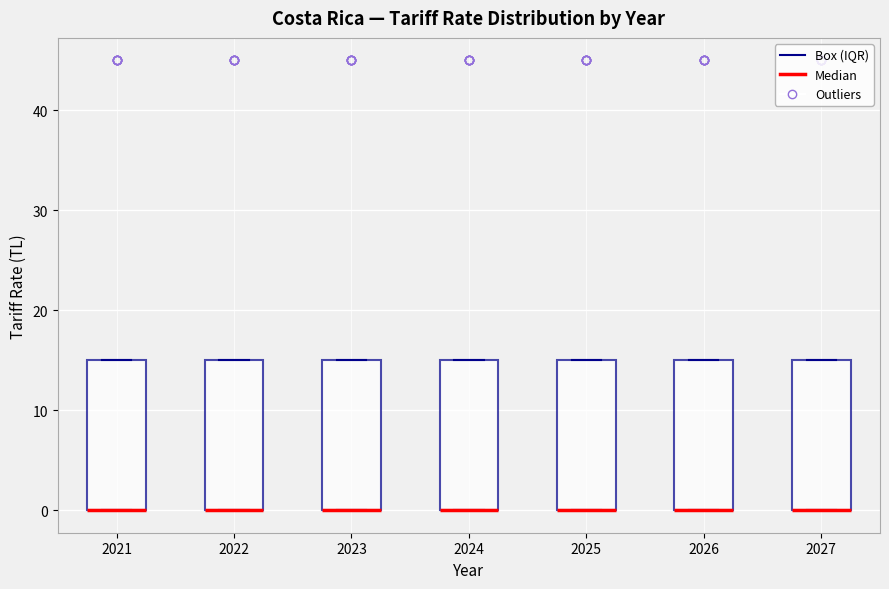

Reading left to right, transcribe this box plot: for each box, give where its median line is, the range the box spans, and where its two whiskers end, as read against the y-axis. The values are not printed on the chart, so give them approximately, as read against the axis.

2021: median 0 (drawn on the box's lower edge), box 0 to 15, whiskers 0 to 15
2022: median 0 (drawn on the box's lower edge), box 0 to 15, whiskers 0 to 15
2023: median 0 (drawn on the box's lower edge), box 0 to 15, whiskers 0 to 15
2024: median 0 (drawn on the box's lower edge), box 0 to 15, whiskers 0 to 15
2025: median 0 (drawn on the box's lower edge), box 0 to 15, whiskers 0 to 15
2026: median 0 (drawn on the box's lower edge), box 0 to 15, whiskers 0 to 15
2027: median 0 (drawn on the box's lower edge), box 0 to 15, whiskers 0 to 15